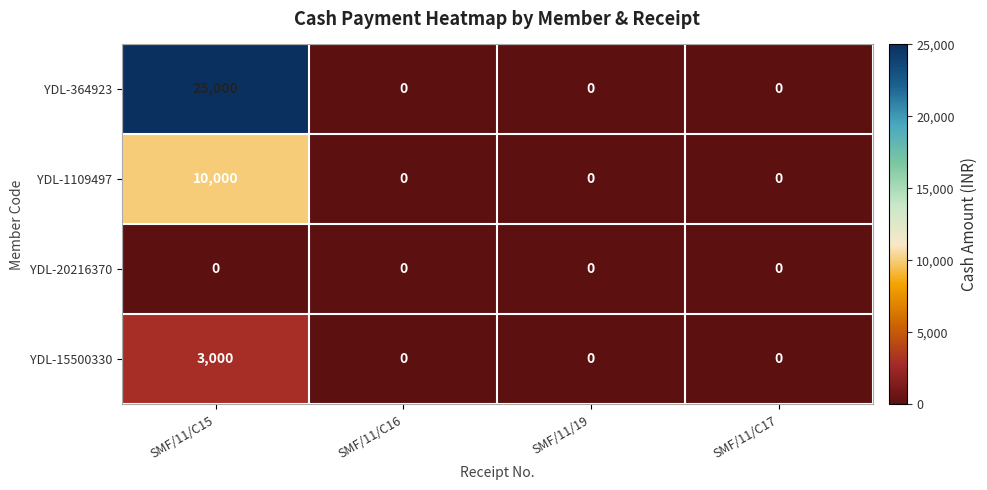

Count the YDL-15500330 values in the range 0 to 3000.

4